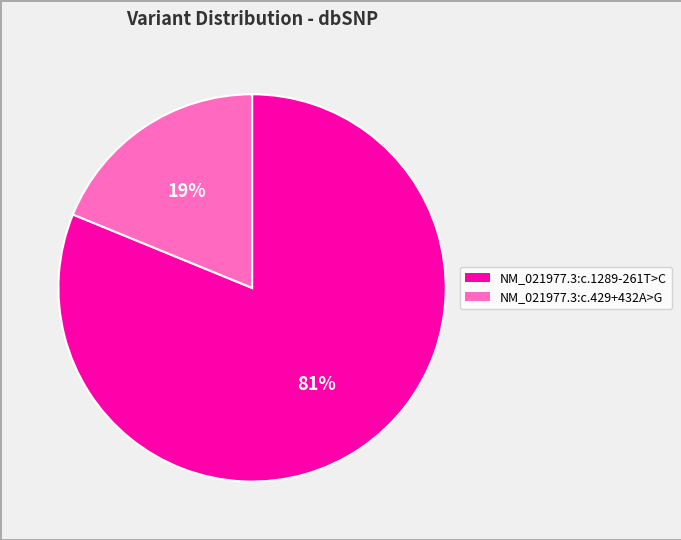

Does NM_021977.3:c.1289-261T>C account for over 50% of the chart?

Yes